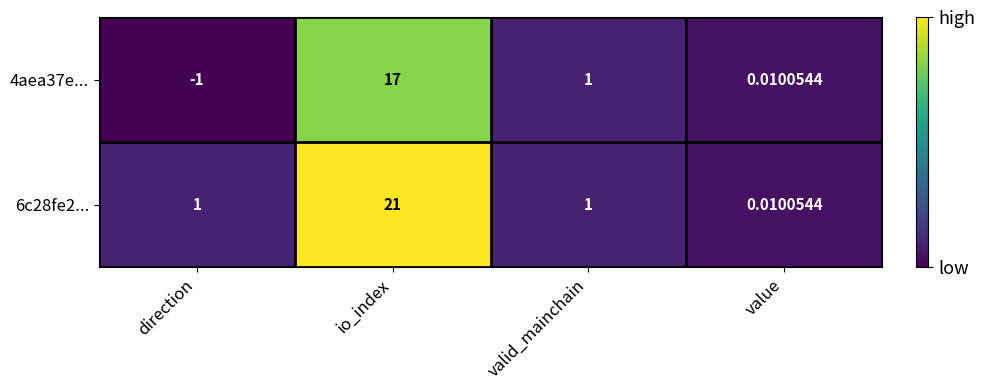

At which category is the sum across all series the highest?

io_index